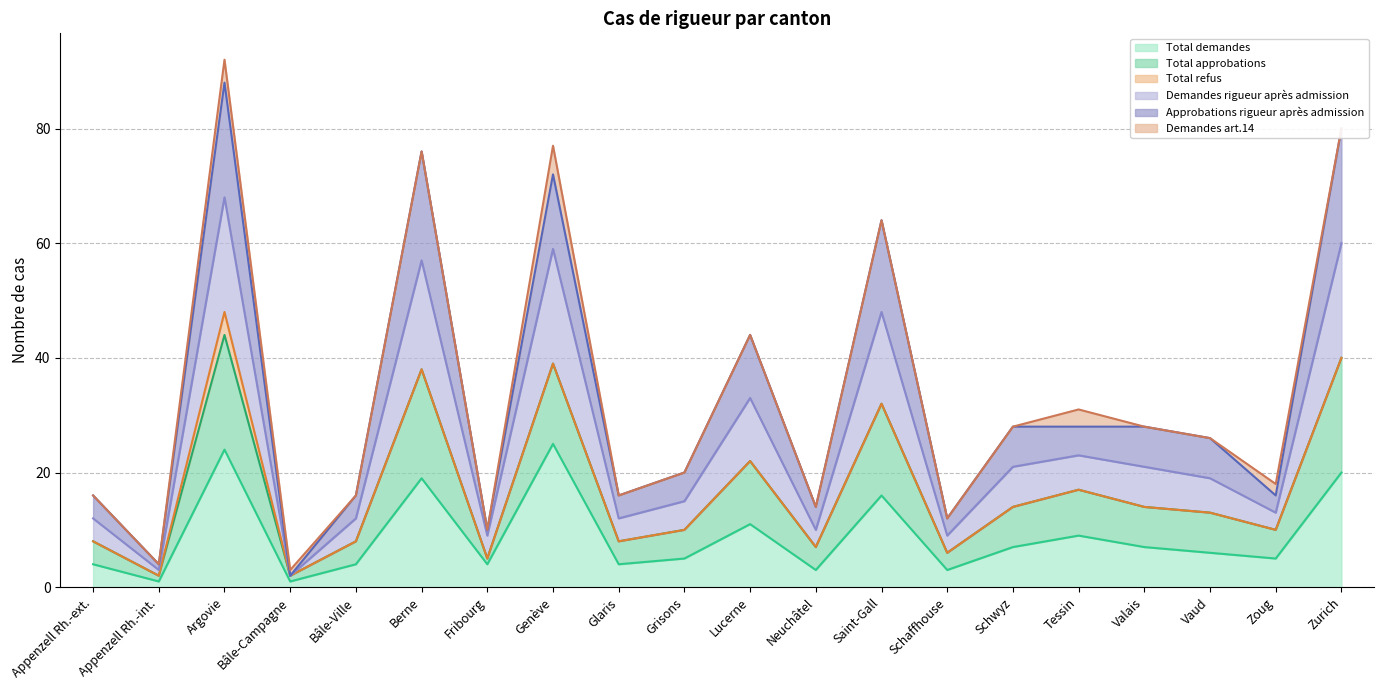

What value does the Total demandes series have at Appenzell Rh.-ext.?

4